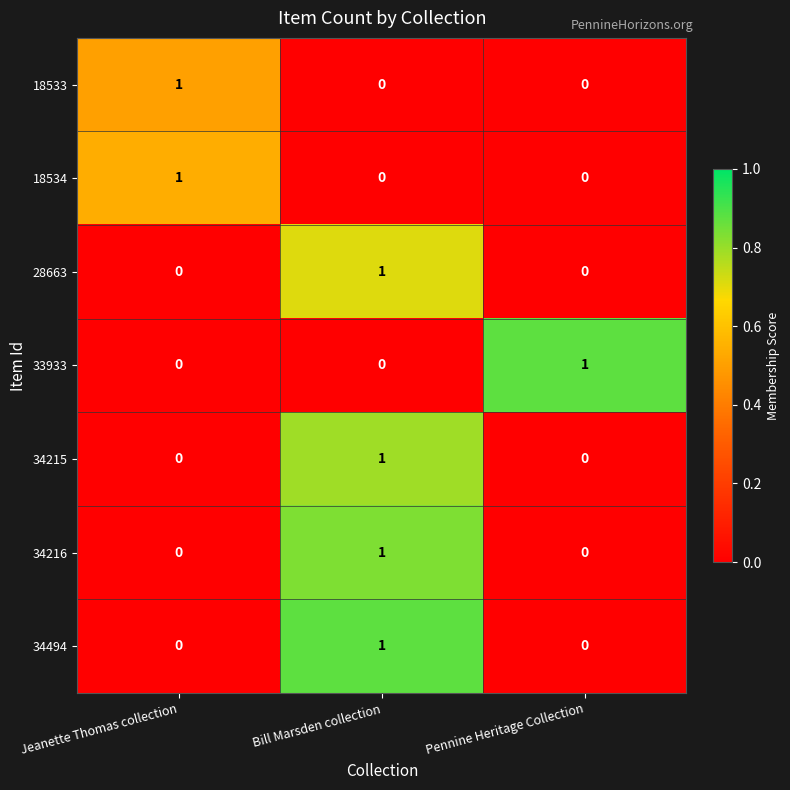

The 28663 series shows -1 at Pennine Heritage Collection. True or false?

False